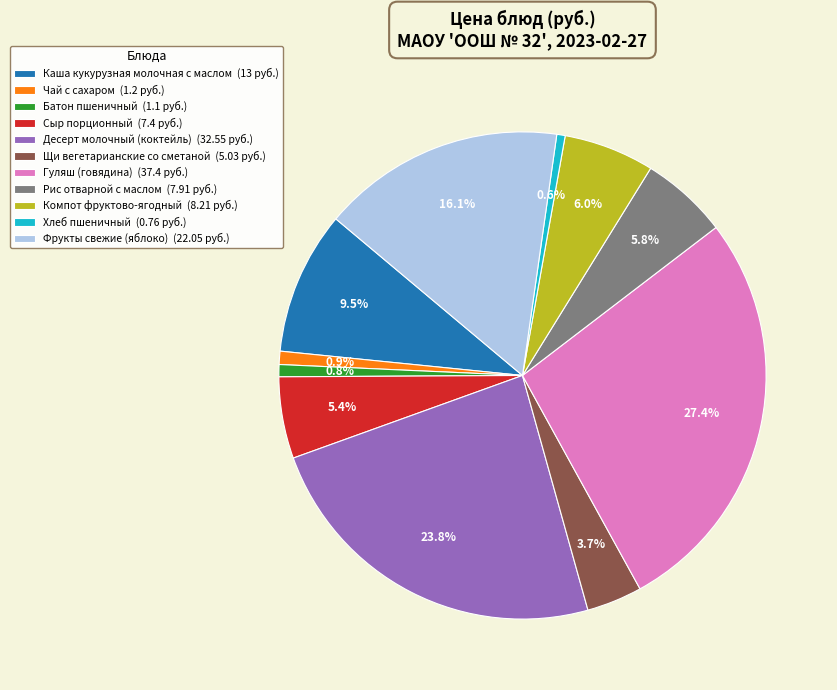

What is the ratio of the value at Щи вегетарианские со сметаной to the value at Батон пшеничный?

4.6